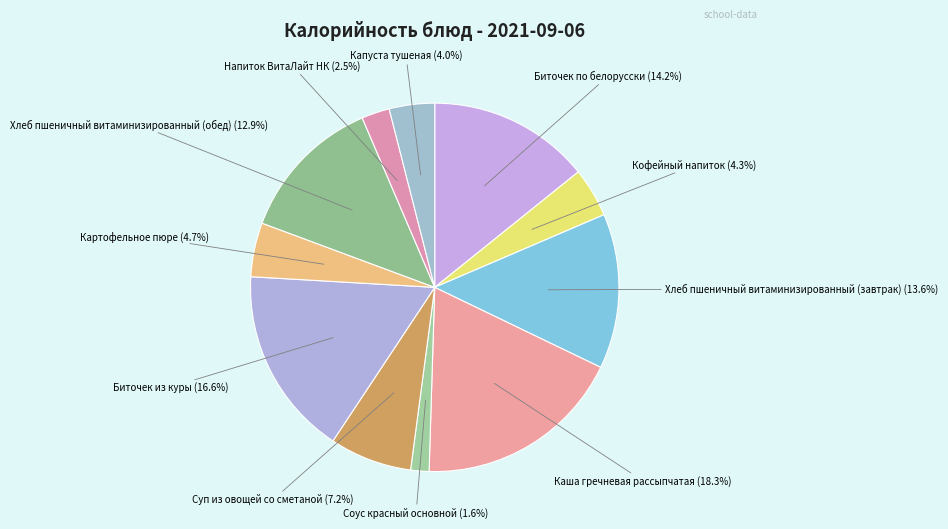

Is there any slice that represents more than half of the pie?

No